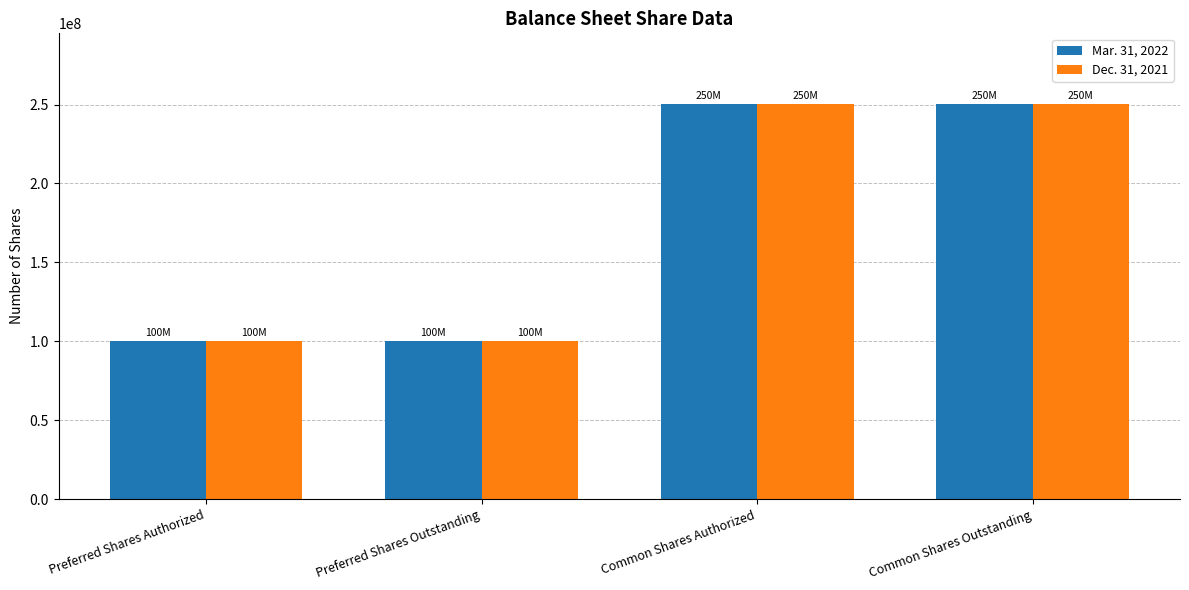

What is the difference between the maximum and minimum values in the Mar. 31, 2022 series?

150108353